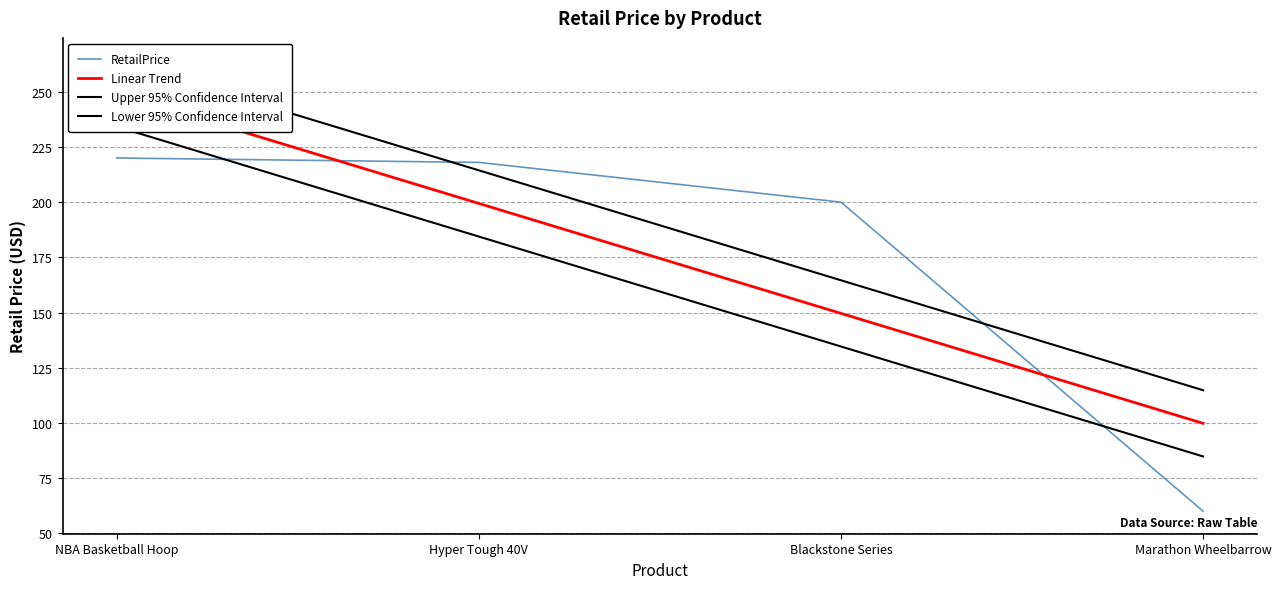

What is the lowest value of the Upper 95% Confidence Interval series?

114.8